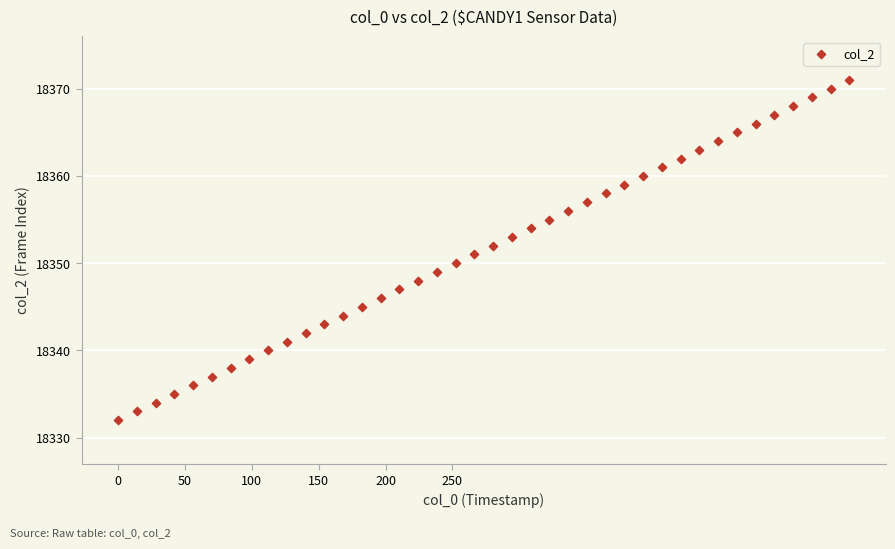

What is the range of Y values (max minus min)?

39